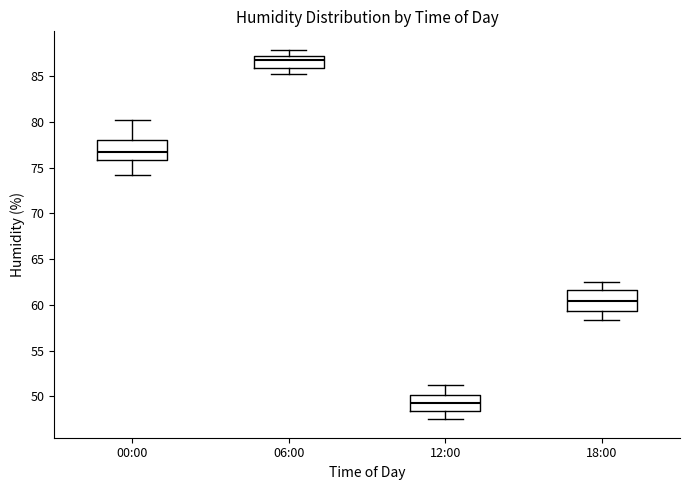

Where does the median line of the box for 18:00 sit on the y-axis? The values are not printed on the chart, so give them approximately, as read against the axis.

60.5